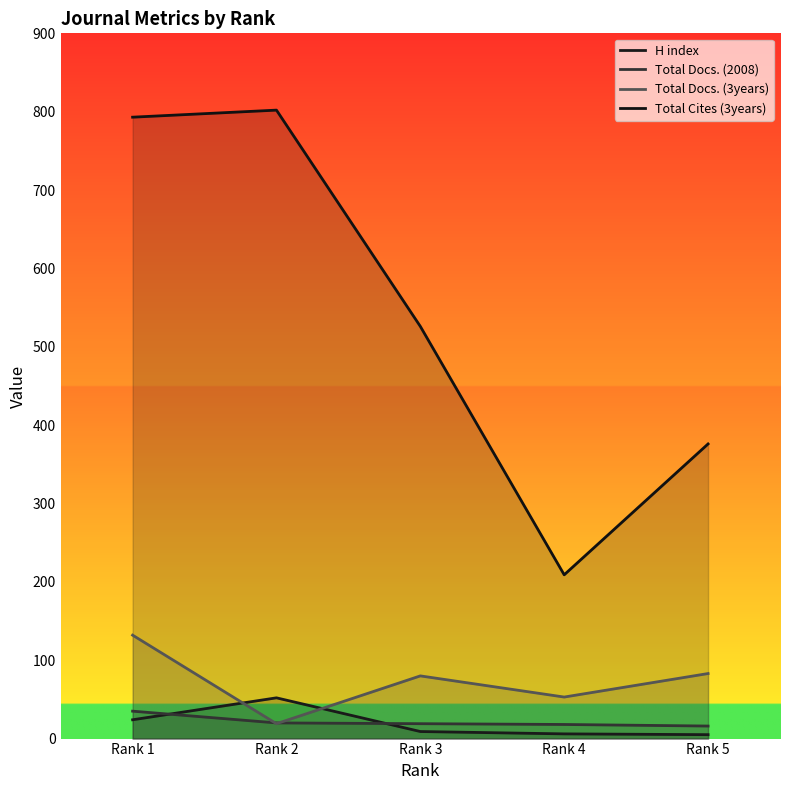

True or false: Total Cites (3years) and H index intersect in this chart.

False